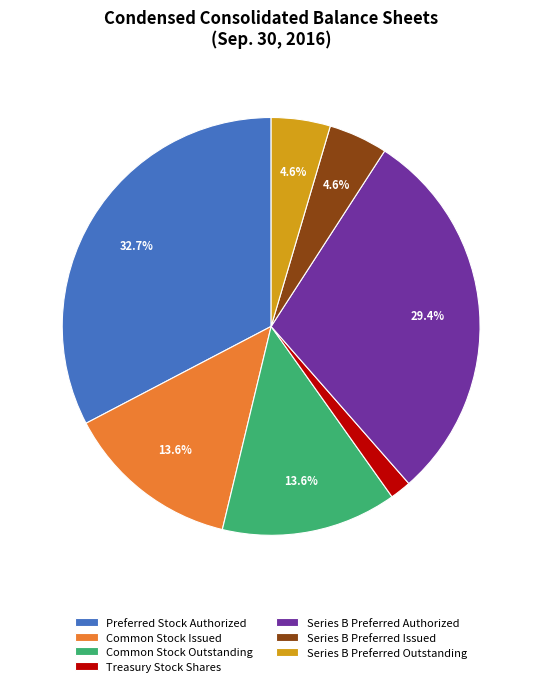

Which slice is the largest?

Preferred Stock Authorized